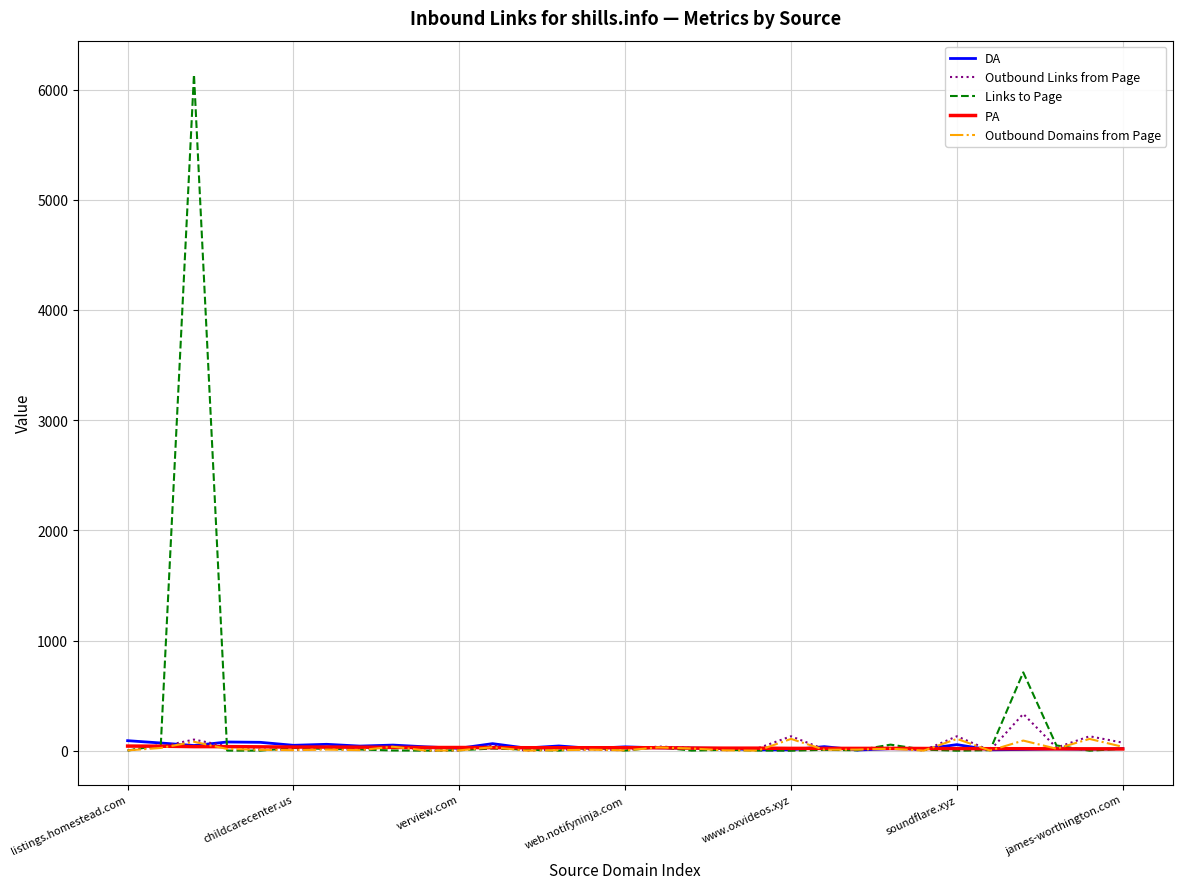

How many lines are shown in the chart?

5